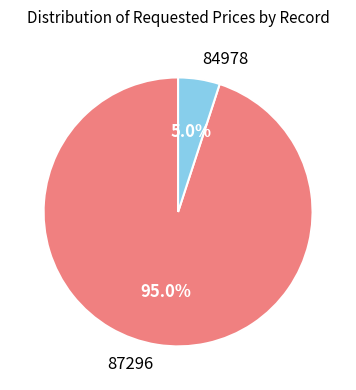

True or false: 84978 accounts for 5% of the total.

True